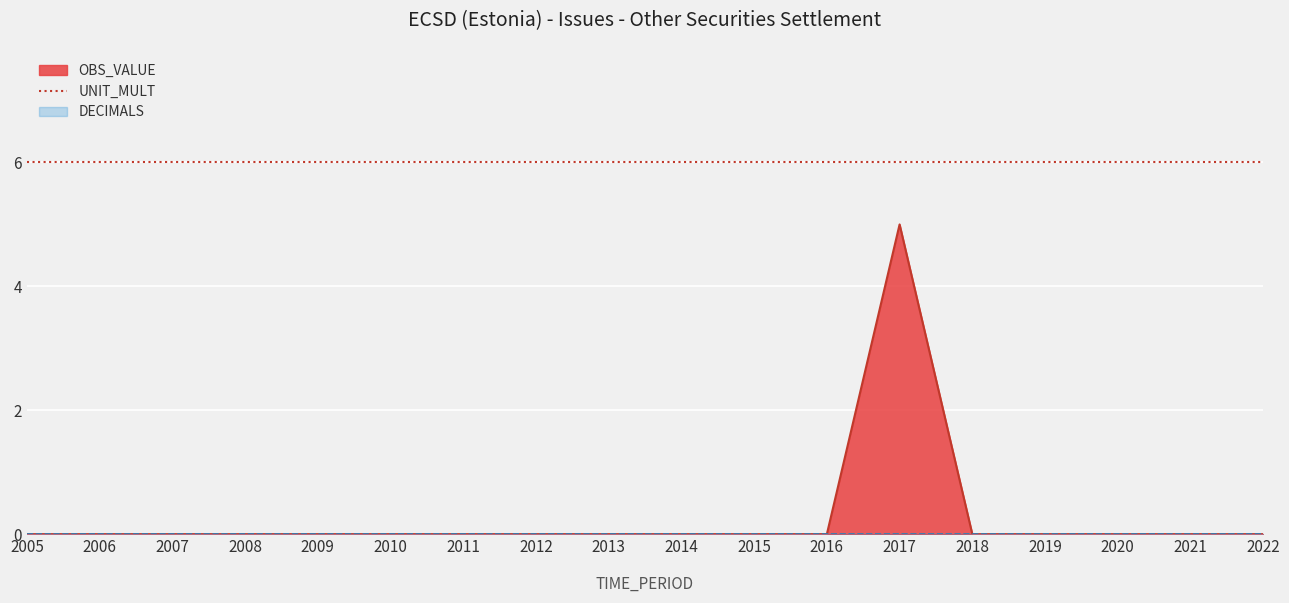

Which label corresponds to the smallest value in the chart?

2005